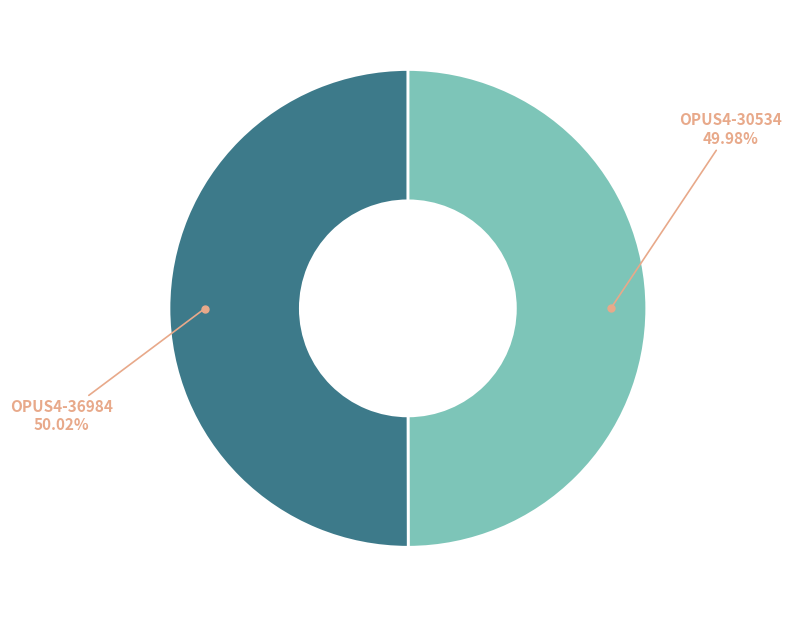

Is there any slice that represents more than half of the pie?

Yes